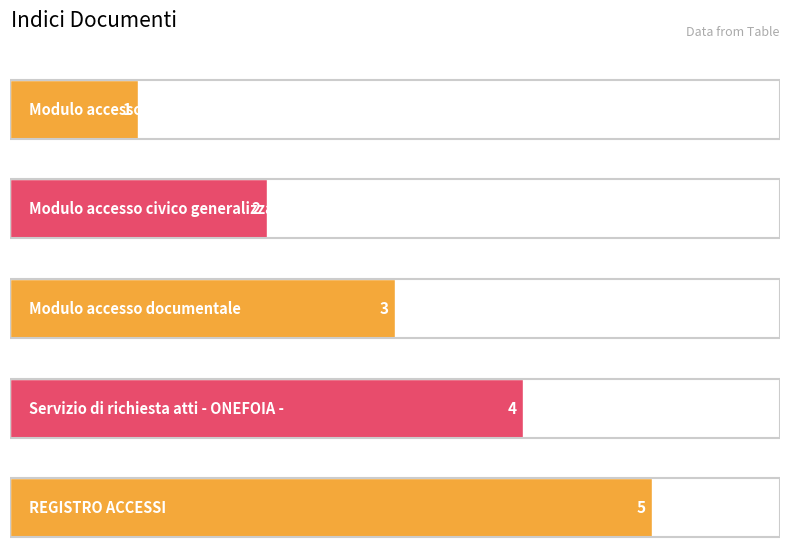

How many bars are there in total?

5